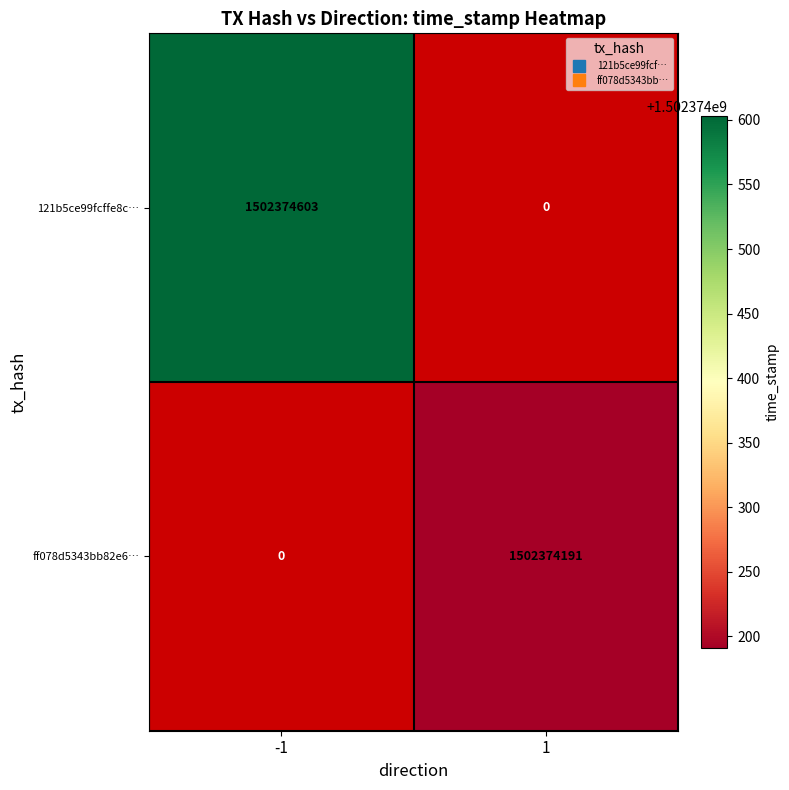

Is the value of ff078d5343bb82e6679e37d231671b20624166e at -1 greater than the value of 121b5ce99fcffe8c27917a8fcd51366ef9dcffe at 1?

No